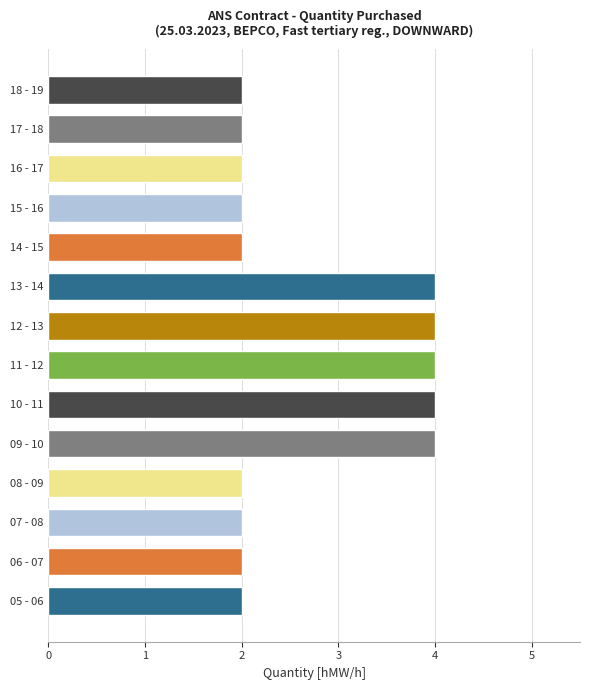

What is the ratio of the value at 18 - 19 to the value at 10 - 11?

0.5